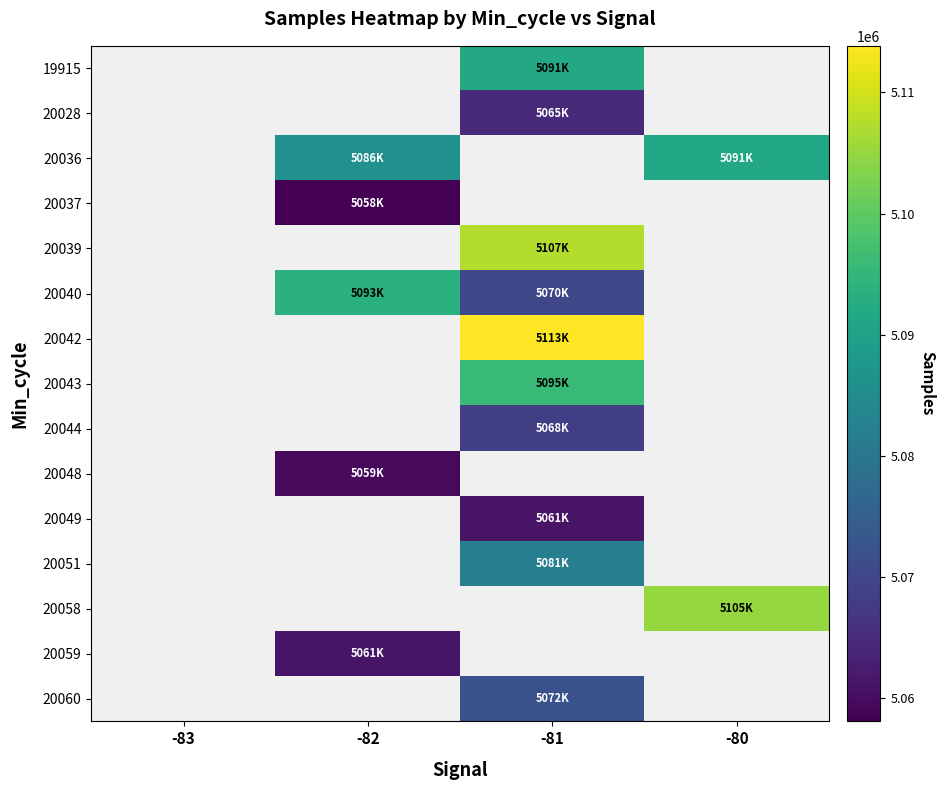

How many data points in 20039 are above 5107487?

1